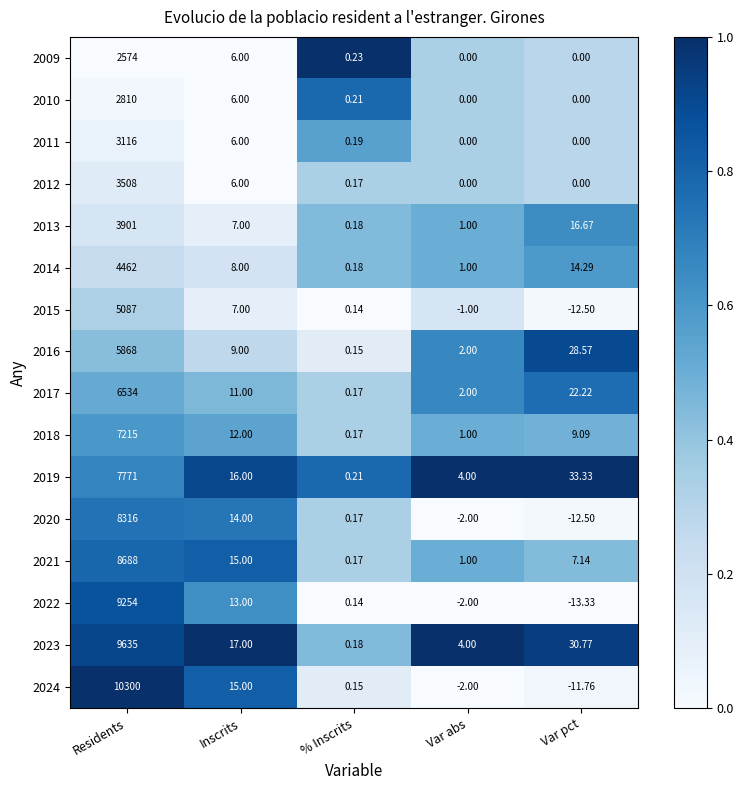

Which series changed the most between % Inscrits and Var pct?

2019